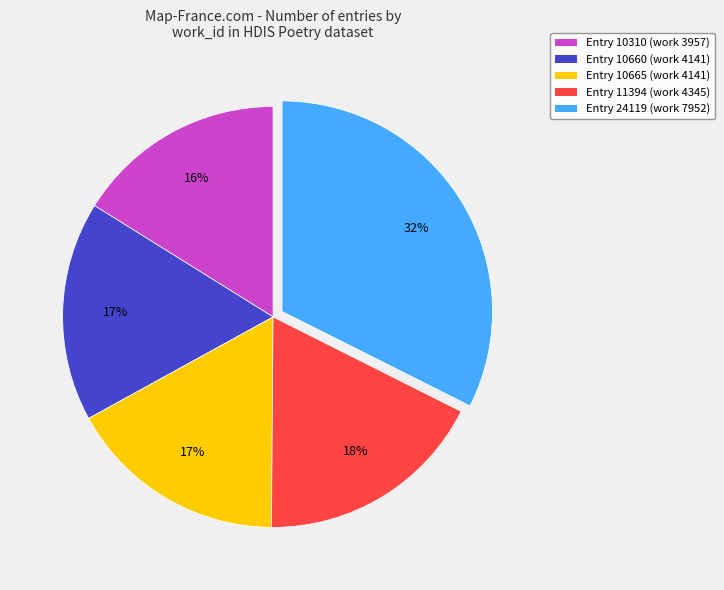

Count the number of slices in the pie.

5